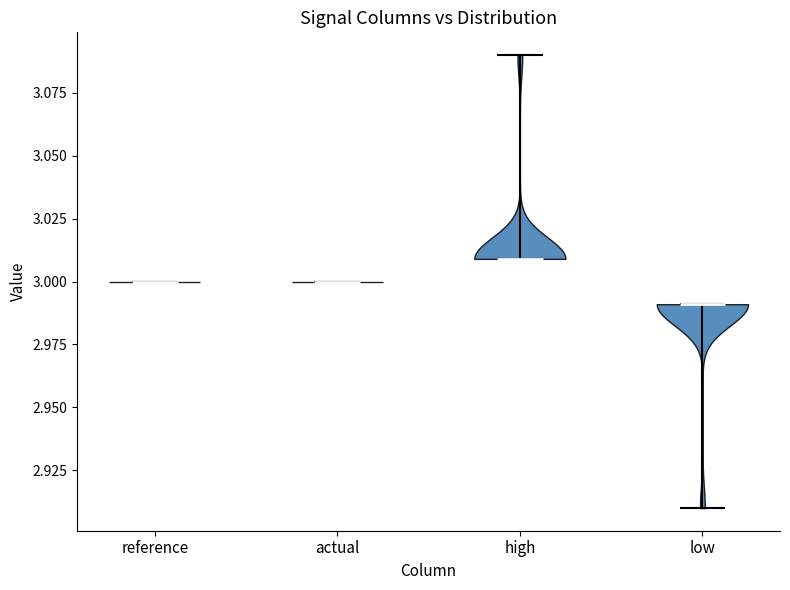

Which violin has the highest median line?

high